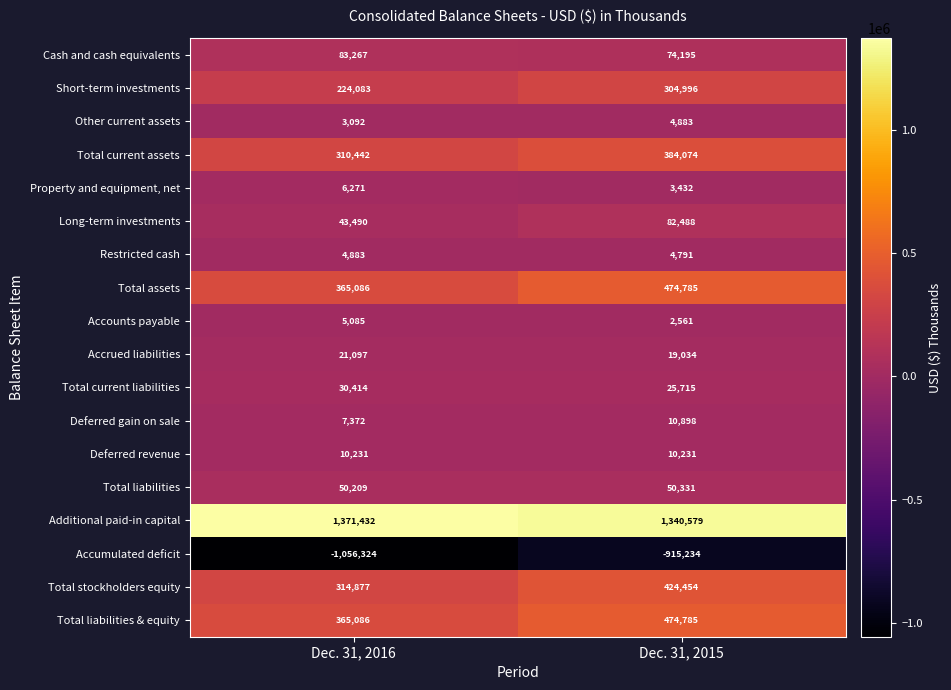

Which series has the largest total across all categories?

Additional paid-in capital